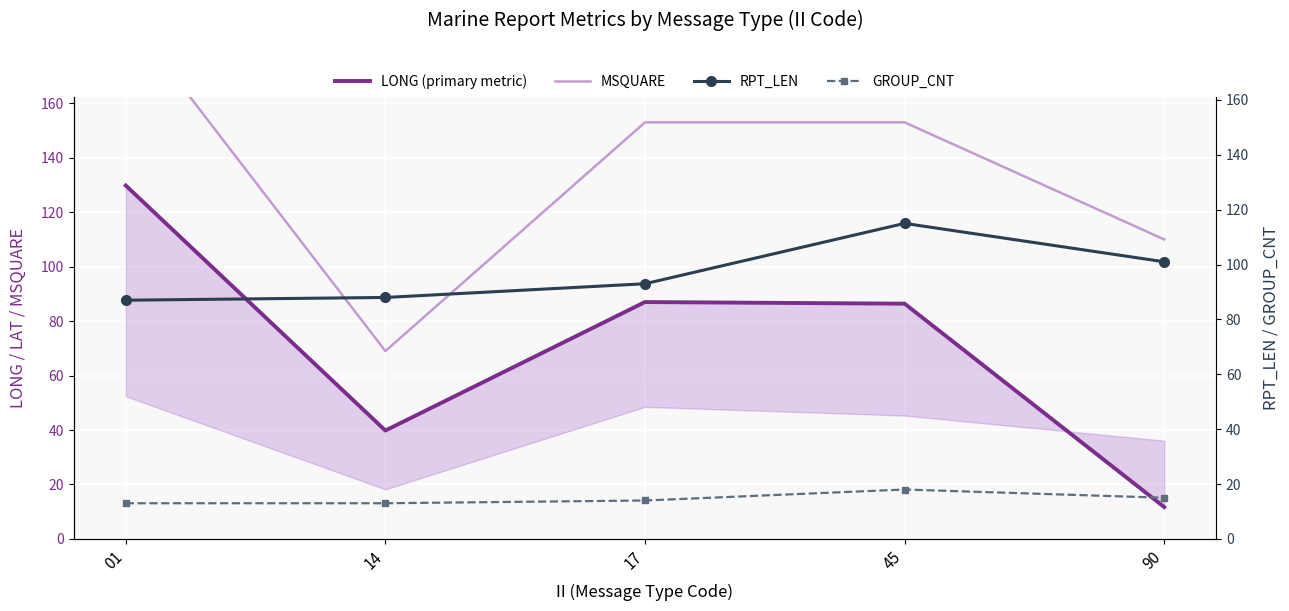

The MSQUARE series shows 235.1 at 17. True or false?

False